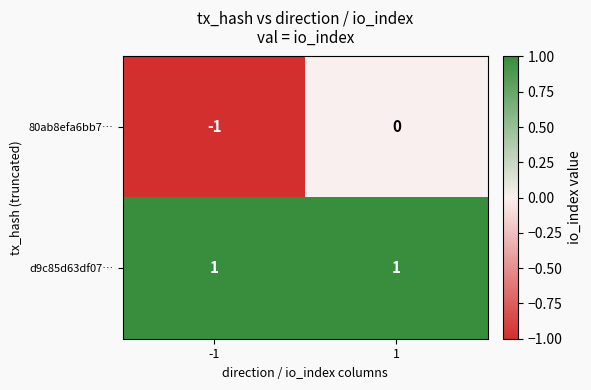

Reading left to right, list all the values displayed in this chart.

80ab8efa6bb7…: -1=-1	1=0
d9c85d63df07…: -1=1	1=1